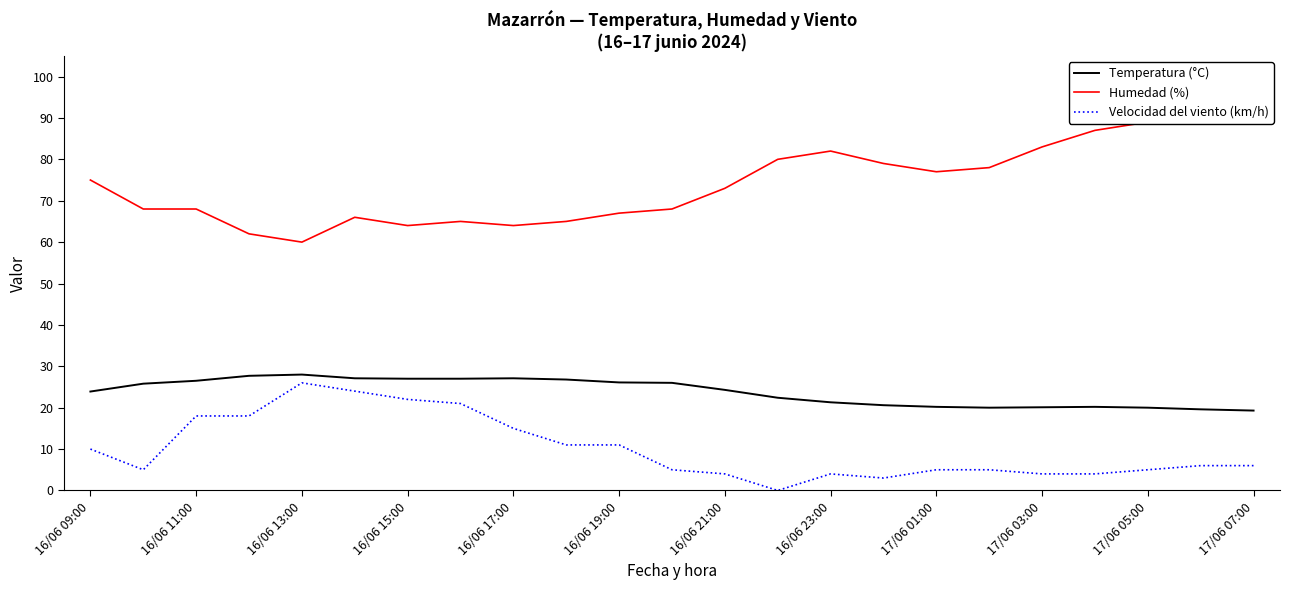

True or false: Velocidad del viento (km/h) and Humedad (%) cross at least once.

False